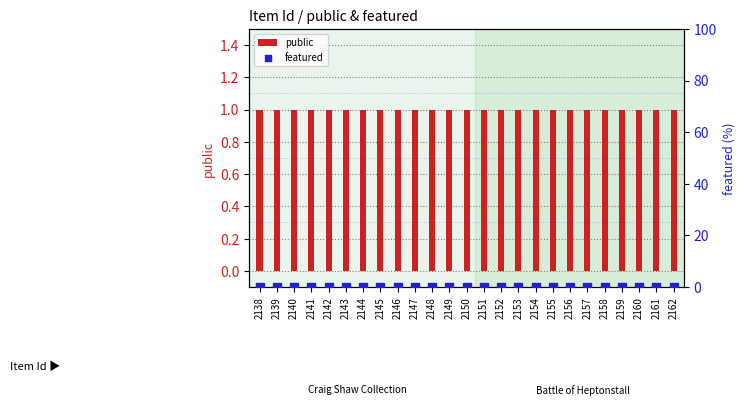

Which series reaches the maximum Y coordinate?

public